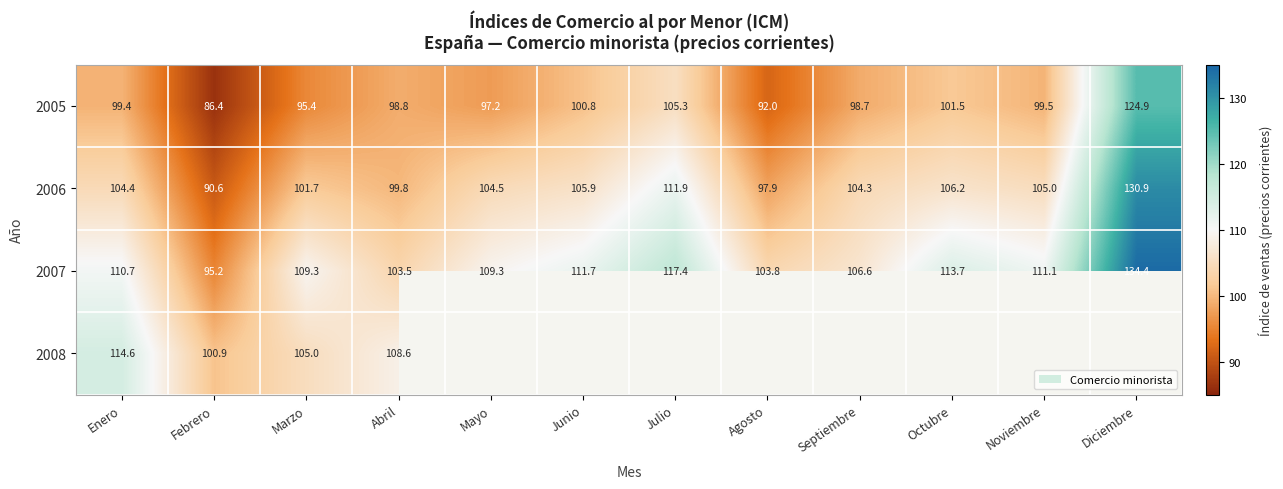

Count the number of data series in this chart.

4